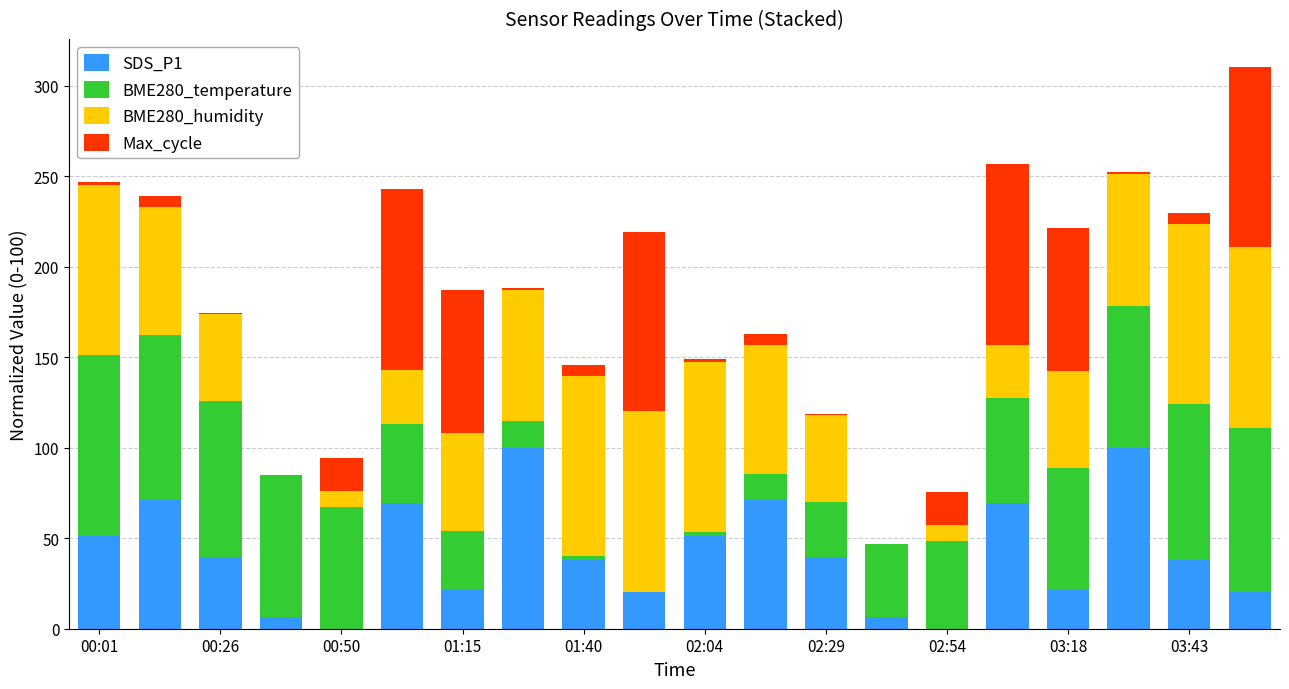

Count the number of data series in this chart.

4